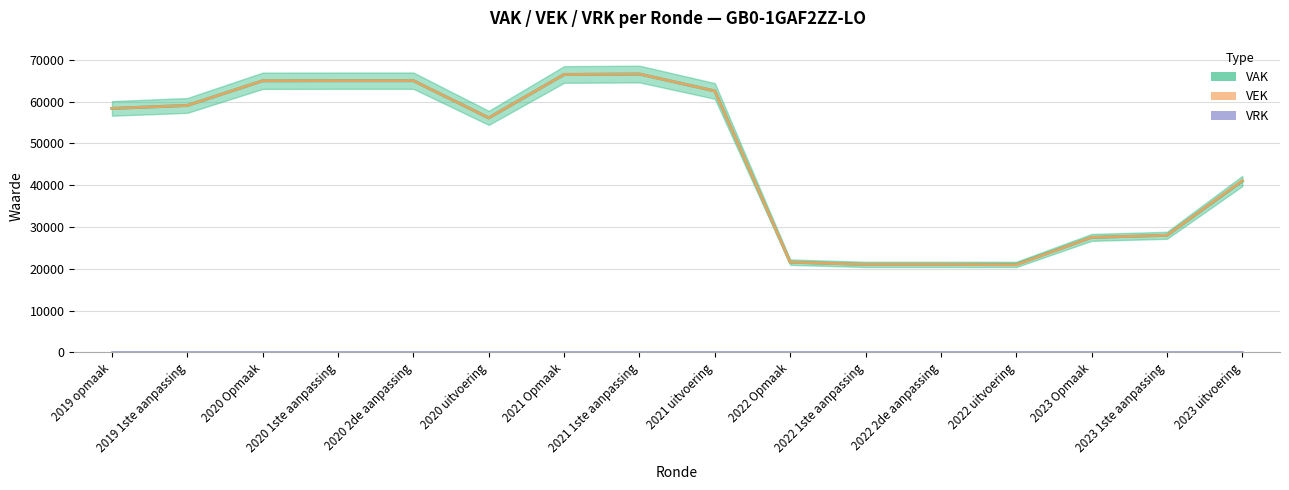

The value of VEK at 2023 1ste aanpassing is 28007. True or false?

True